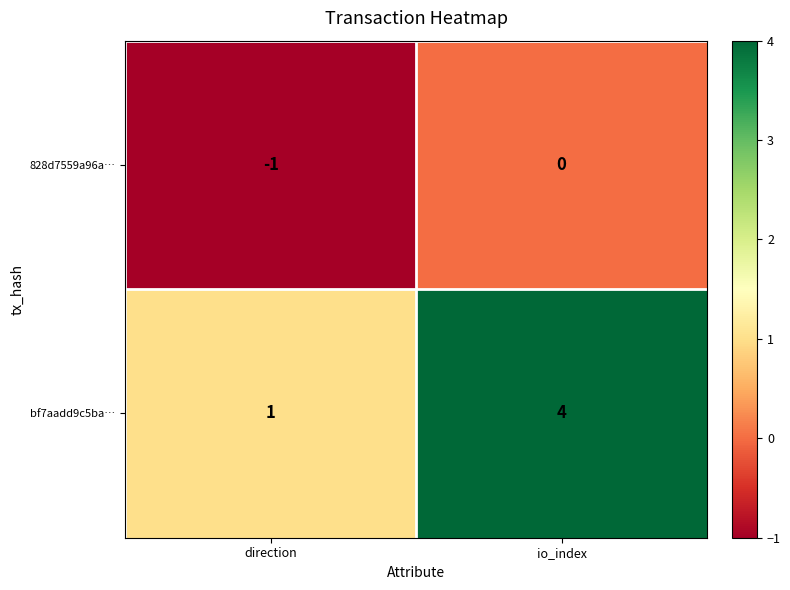

True or false: 828d7559a96a… has a value of 0 at io_index.

True